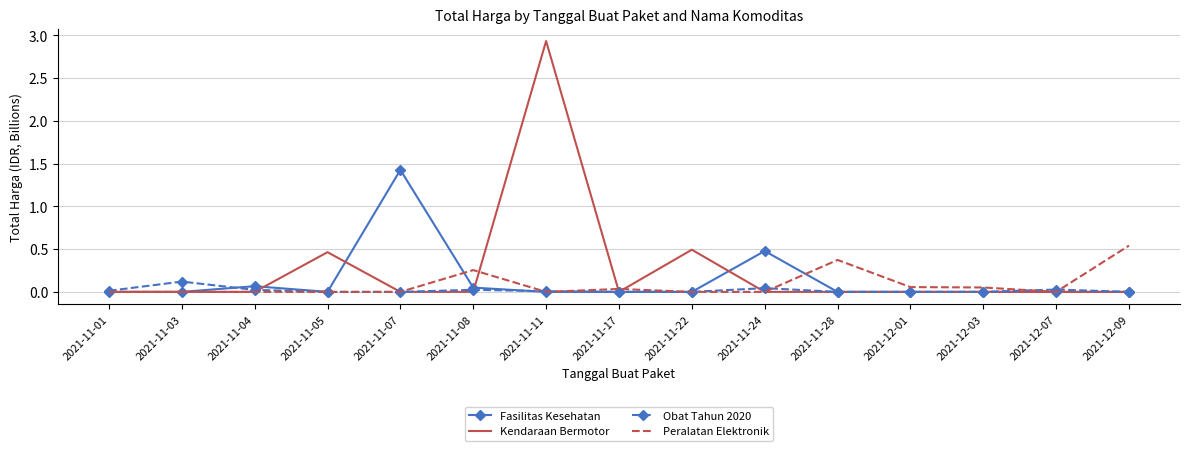

What are all the series names shown in the legend?

Fasilitas Kesehatan, Kendaraan Bermotor, Obat Tahun 2020, Peralatan Elektronik